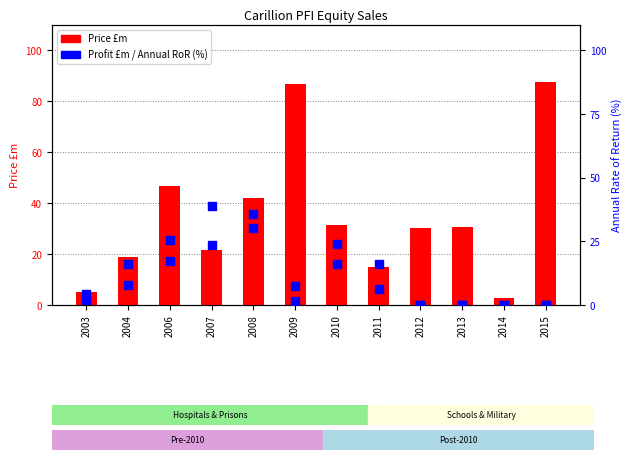

Is the value of Price £m at 2003 greater than the value of Profit £m at 2013?

Yes